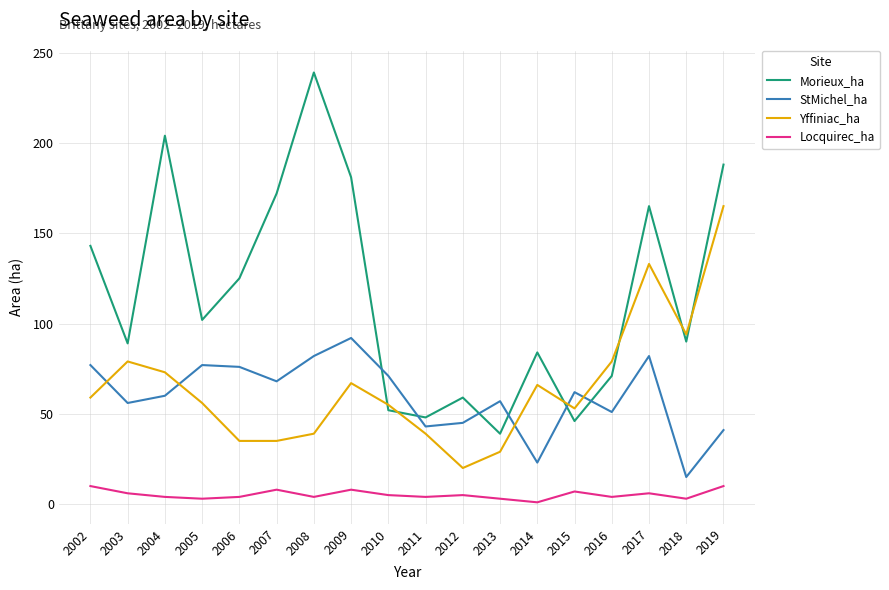

Is it true that Locquirec_ha equals 3 at 2005?

True